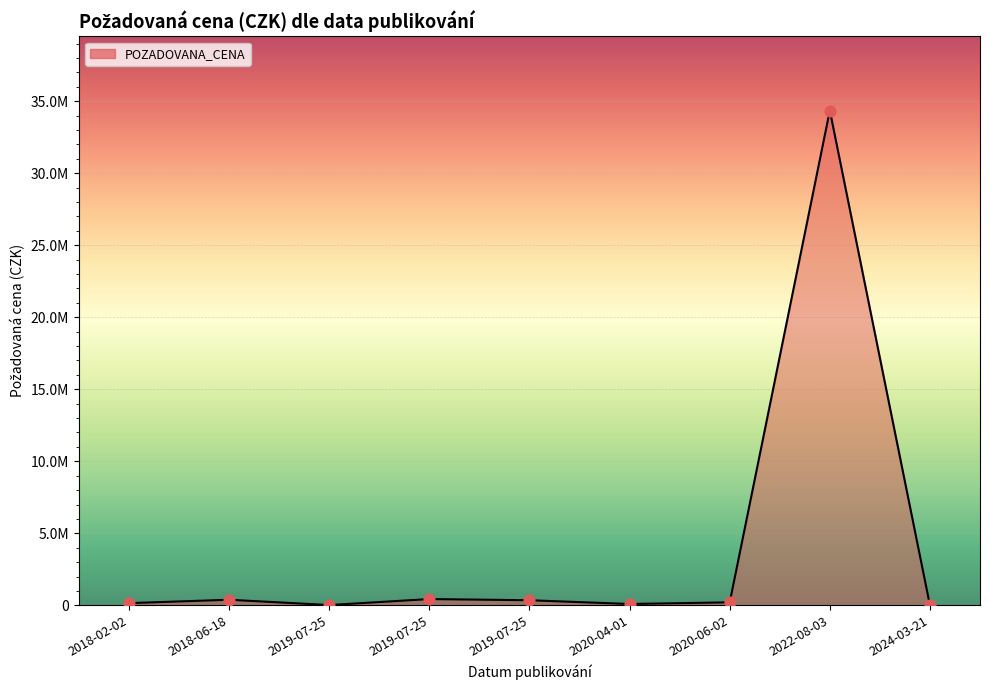

Approximately how many times larger is the value at 2019-07-25 compared to 2019-07-25?

19.9